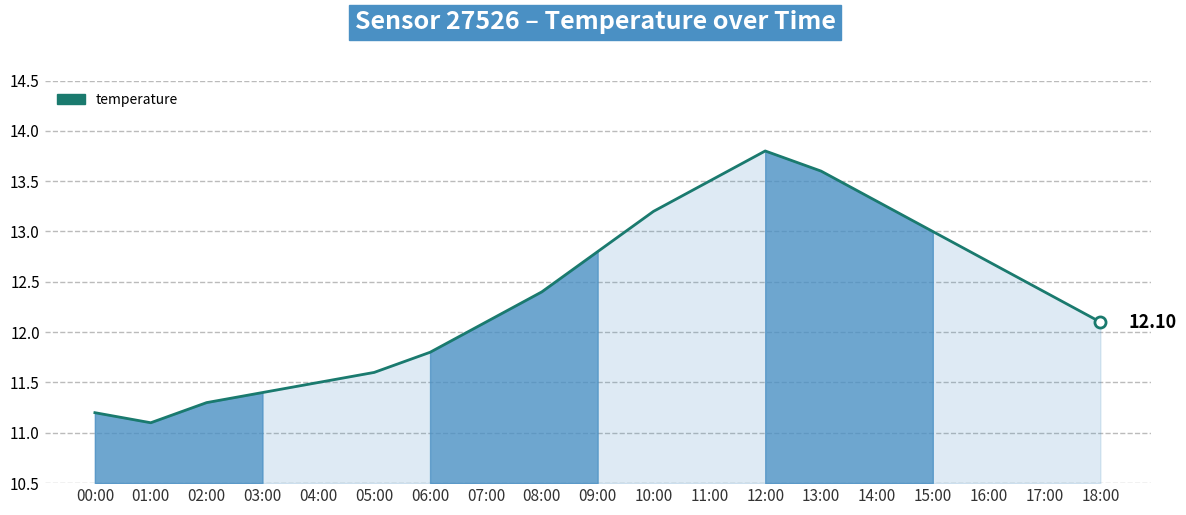

Reading left to right, extract all data points from this chart.

11.2	11.1	11.3	11.4	11.5	11.6	11.8	12.1	12.4	12.8	13.2	13.5	13.8	13.6	13.3	13.0	12.7	12.4	12.1